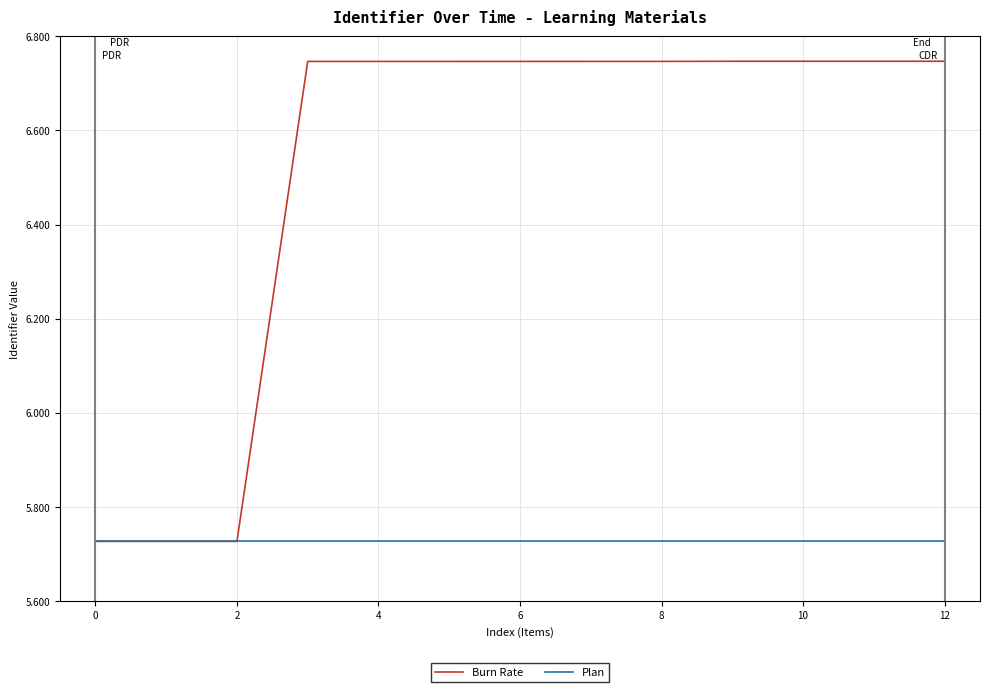

Which series has the widest spread of values?

Burn Rate